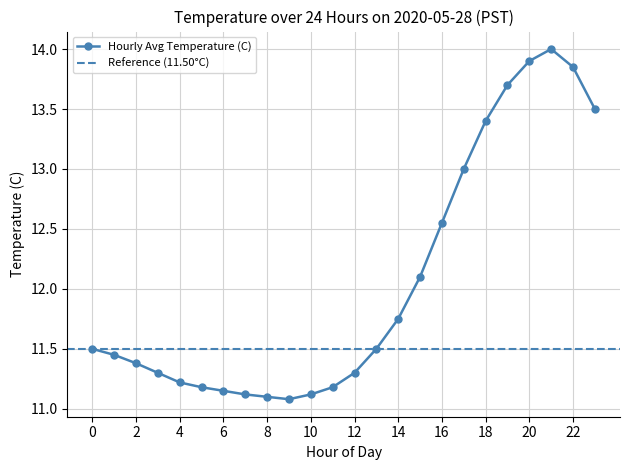

Which has a higher value, 4 or 14?

14